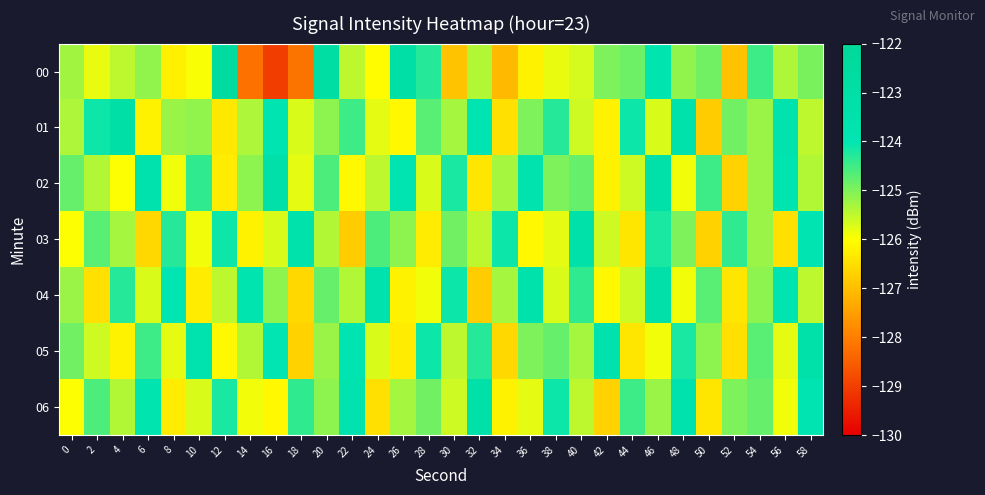

Which series has the largest range (max minus min)?

00